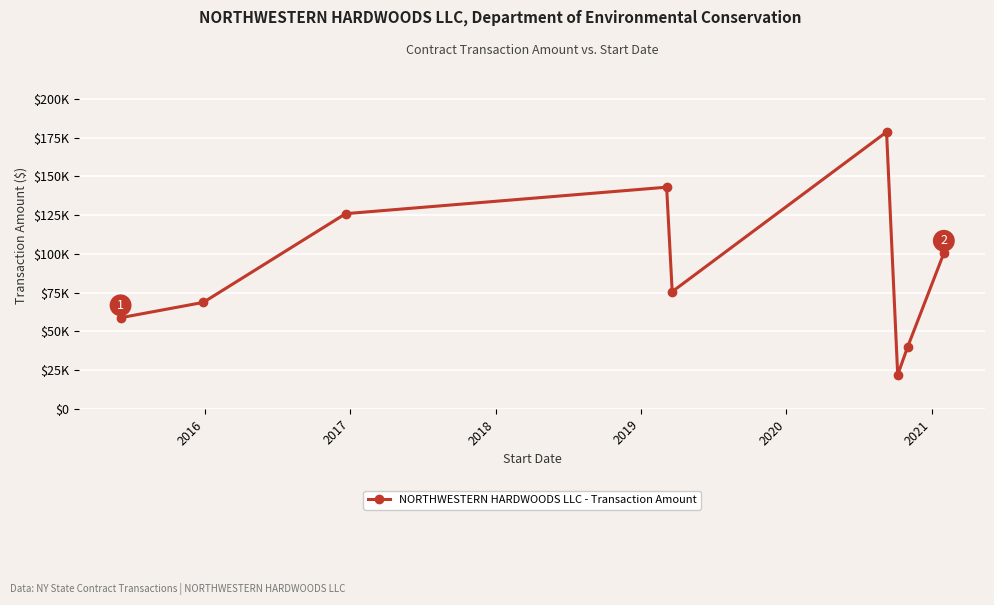

Is this an area chart (filled region under the line)?

No